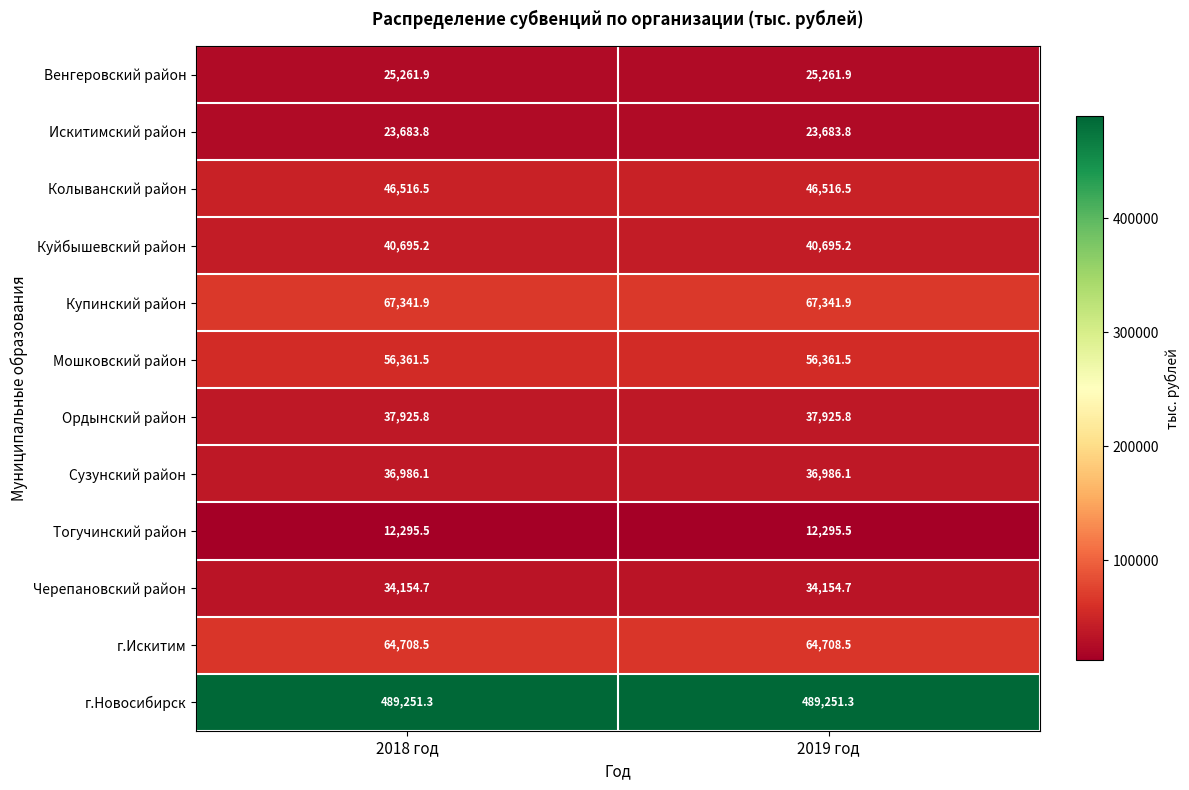

List the series in order of their peak value, highest first.

г.Новосибирск, Купинский район, г.Искитим, Мошковский район, Колыванский район, Куйбышевский район, Ордынский район, Сузунский район, Черепановский район, Венгеровский район, Искитимский район, Тогучинский район